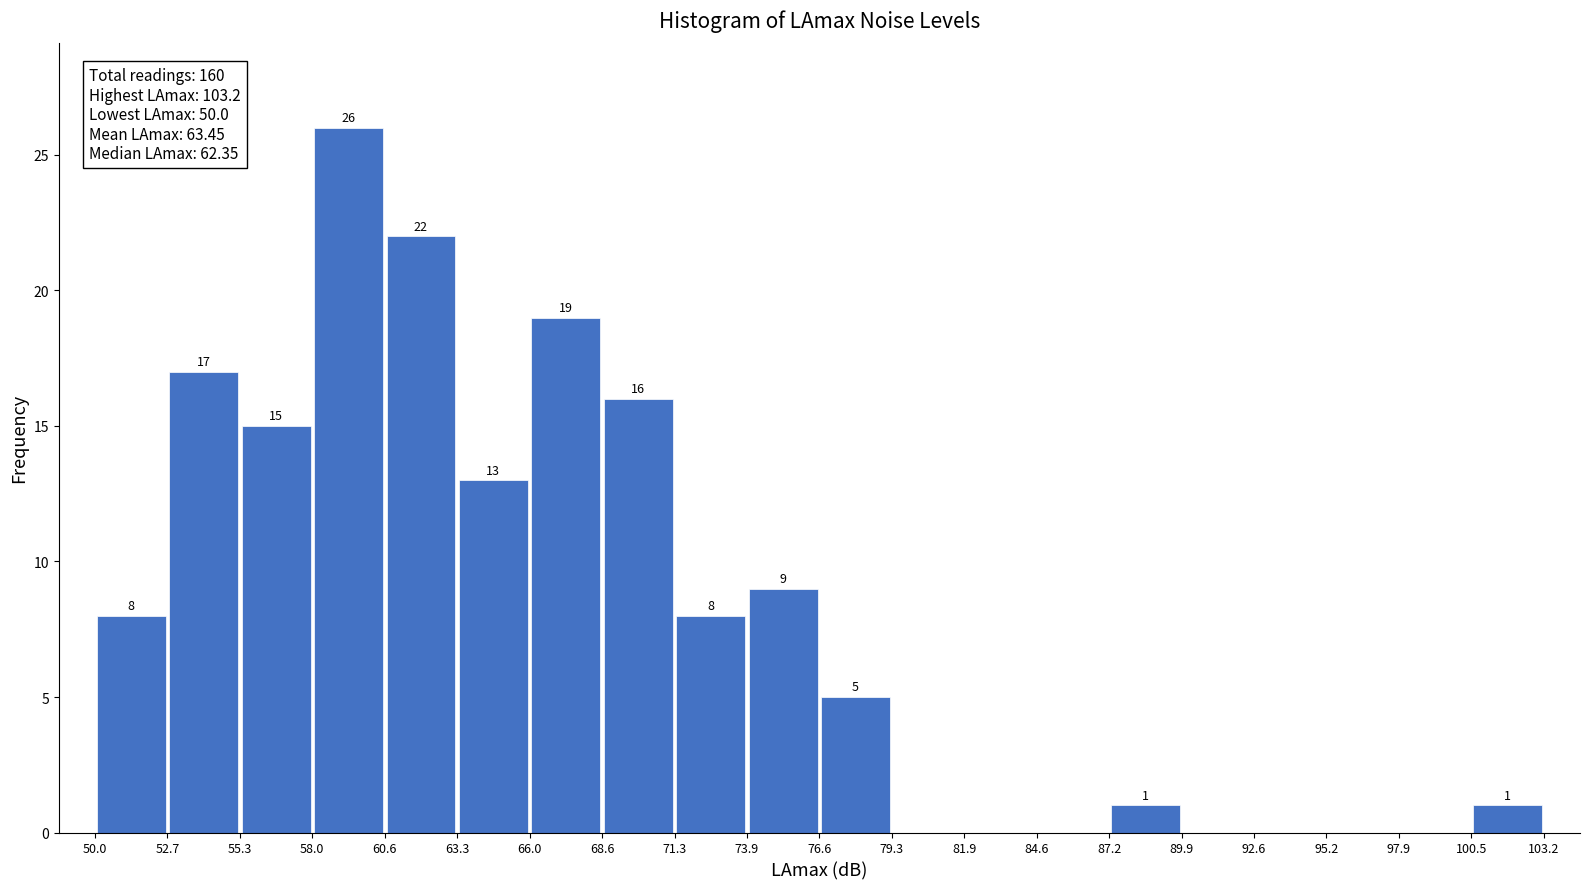

Over which range of the x-axis is the bar tallest?

58.0 to 60.6